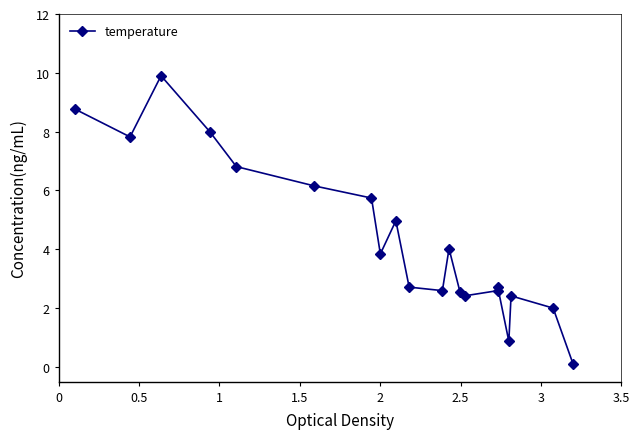

True or false: the data has more than 2 interior local peaks.

True